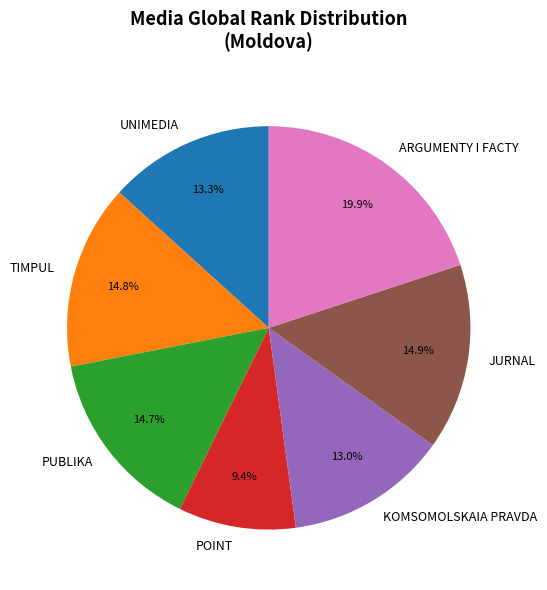

Count the number of slices in the pie.

7